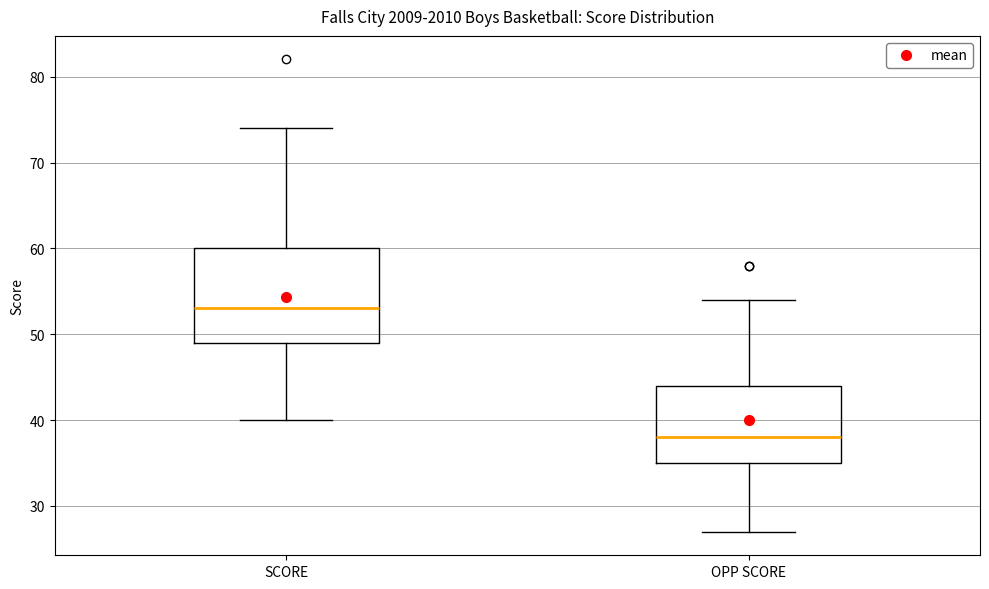

Reading left to right, read every box against the y-axis: the position of its median line, the range the box covers, and the ends of its whiskers. The values are not printed on the chart, so give them approximately, as read against the axis.

SCORE: median 53, box 49 to 60, whiskers 40 to 74
OPP SCORE: median 38, box 35 to 44, whiskers 27 to 54